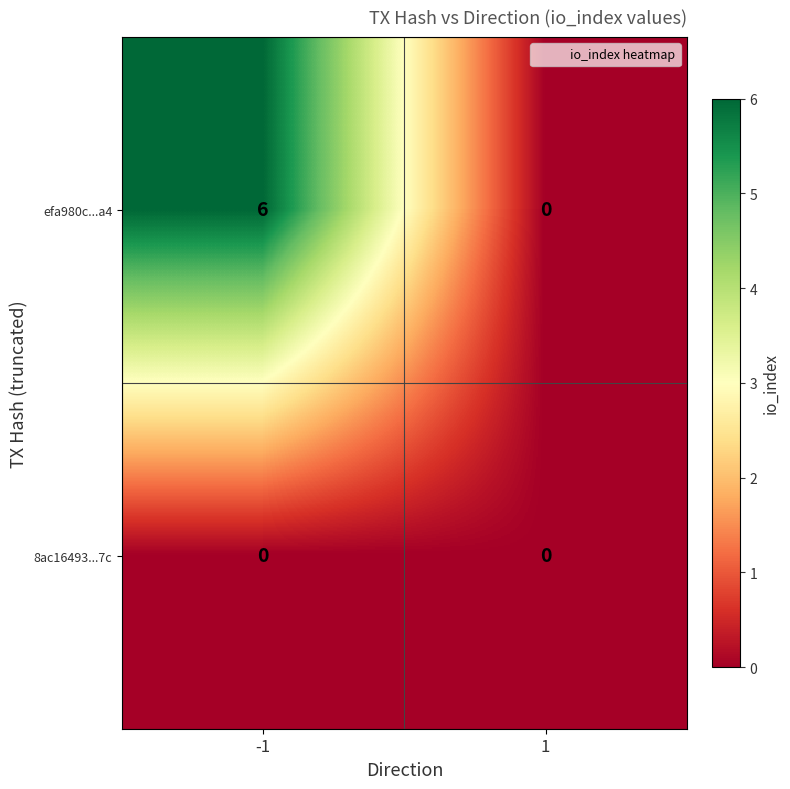

Reading right to left, what are all the values shown in this chart?

efa980c...a4: 1=0	-1=6
8ac16493...7c: 1=0	-1=0